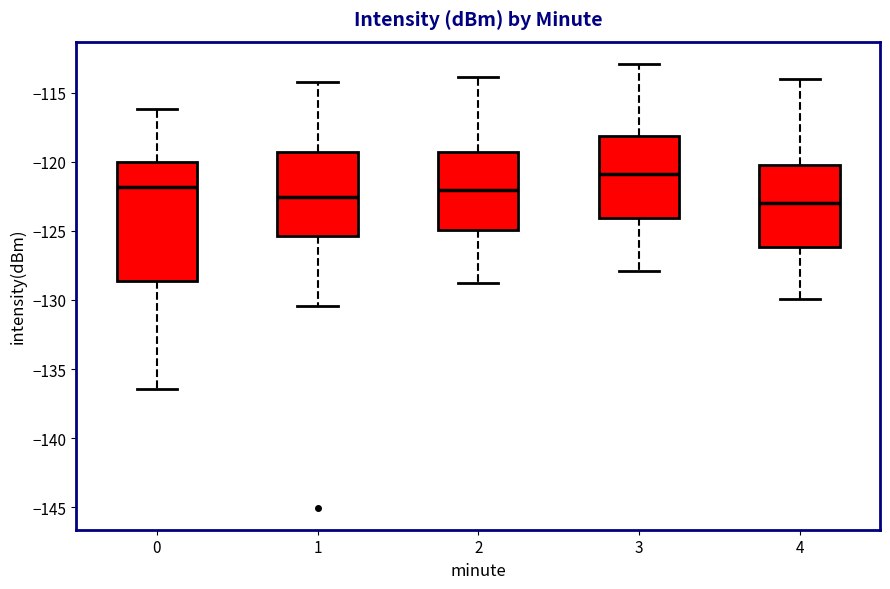

Which box is the tallest, from its lower edge to its upper edge?

0